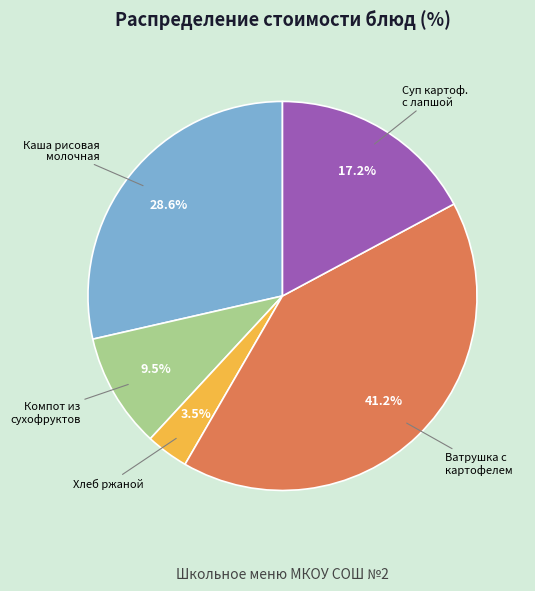

Does any single category account for the majority?

No